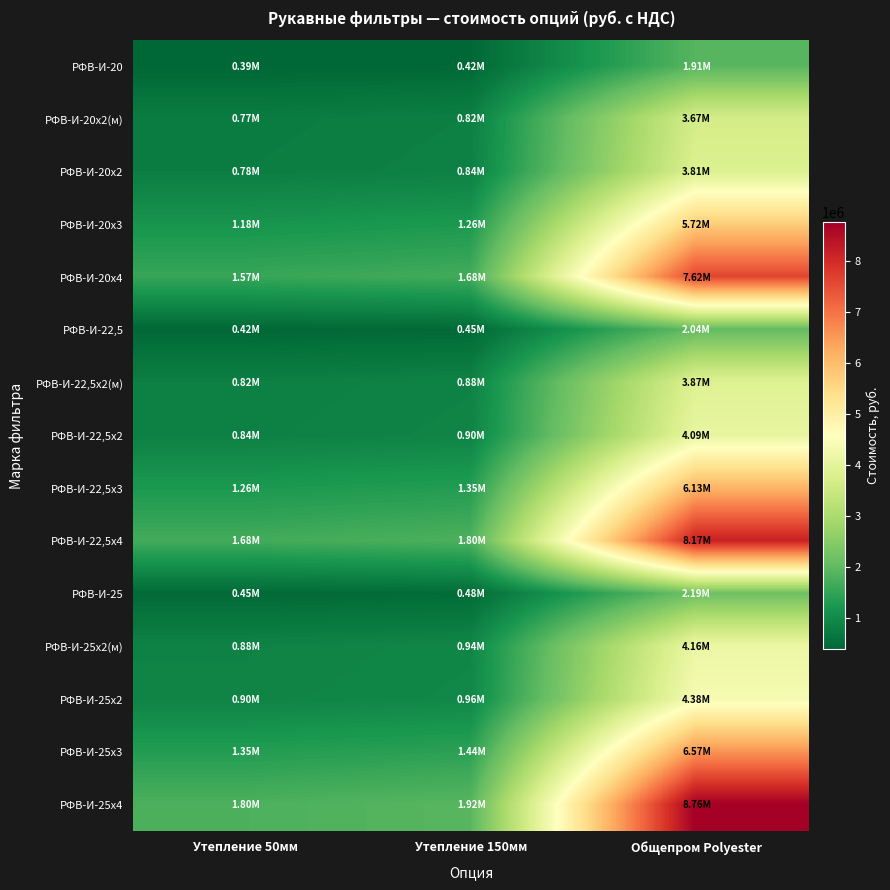

At Утепление 150мм, list the series in order from smallest to largest.

РФВ-И-20, РФВ-И-22,5, РФВ-И-25, РФВ-И-20х2(м), РФВ-И-20х2, РФВ-И-22,5х2(м), РФВ-И-22,5х2, РФВ-И-25х2(м), РФВ-И-25х2, РФВ-И-20х3, РФВ-И-22,5х3, РФВ-И-25х3, РФВ-И-20х4, РФВ-И-22,5х4, РФВ-И-25х4